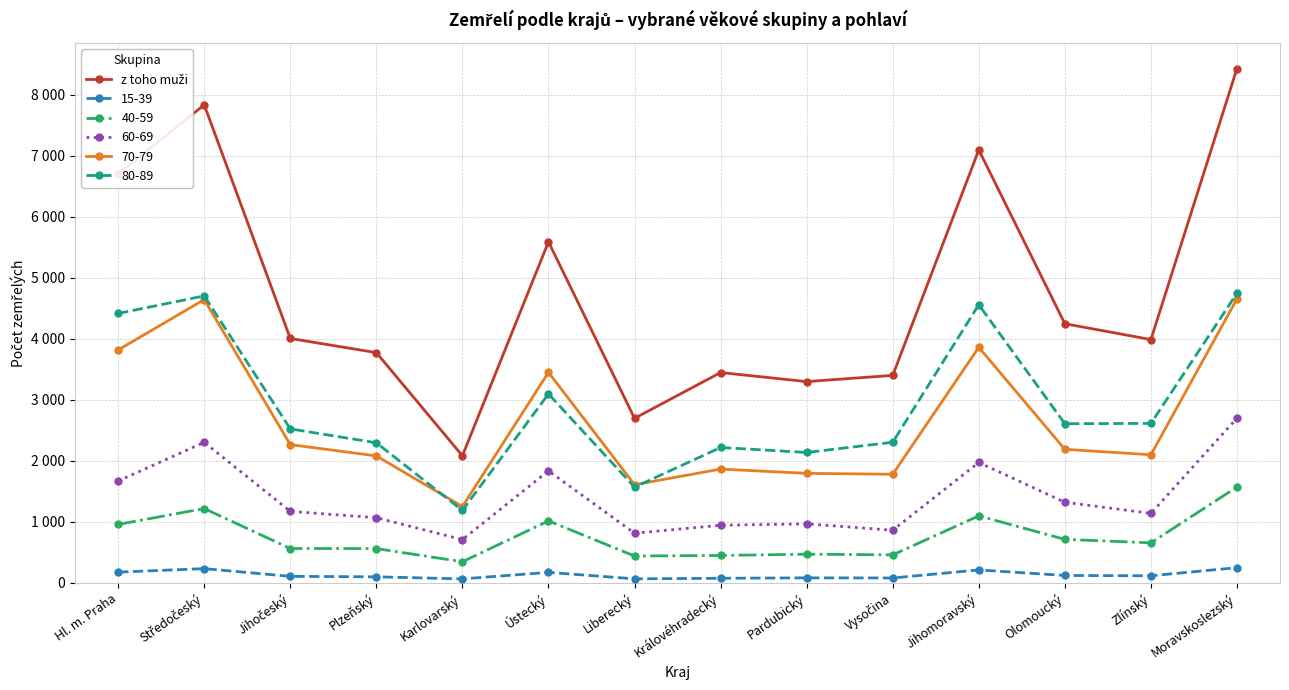

Which has a higher value, Hl. m. Praha or Jihomoravský?

Jihomoravský